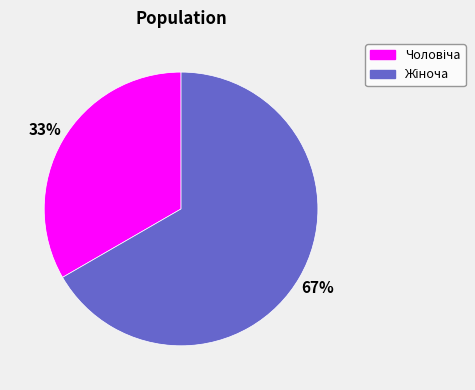

Is there a majority slice in this chart?

Yes